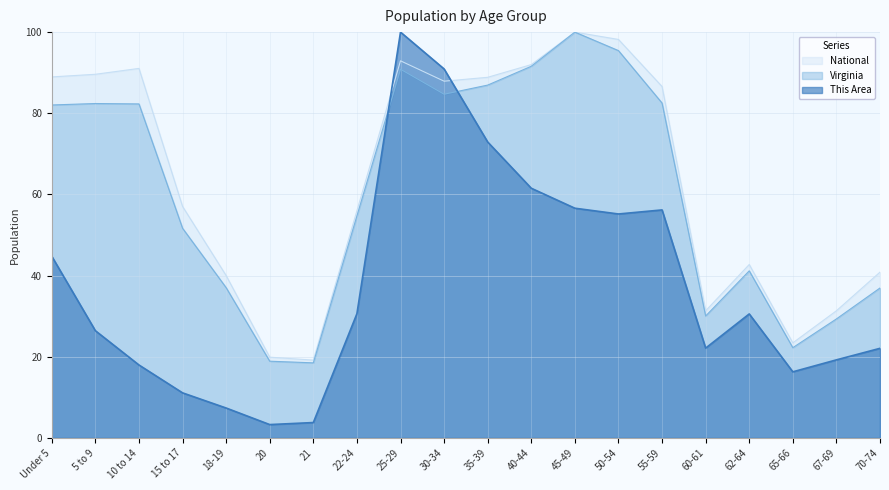

At which label does Virginia first exceed 82?

Under 5